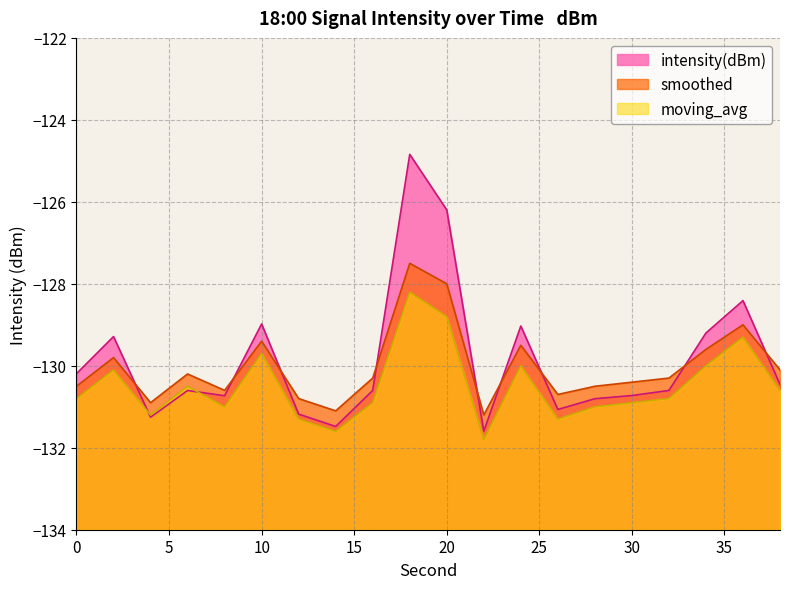

Between which two adjacent categories do smoothed and intensity(dBm) first intersect?

2 and 4